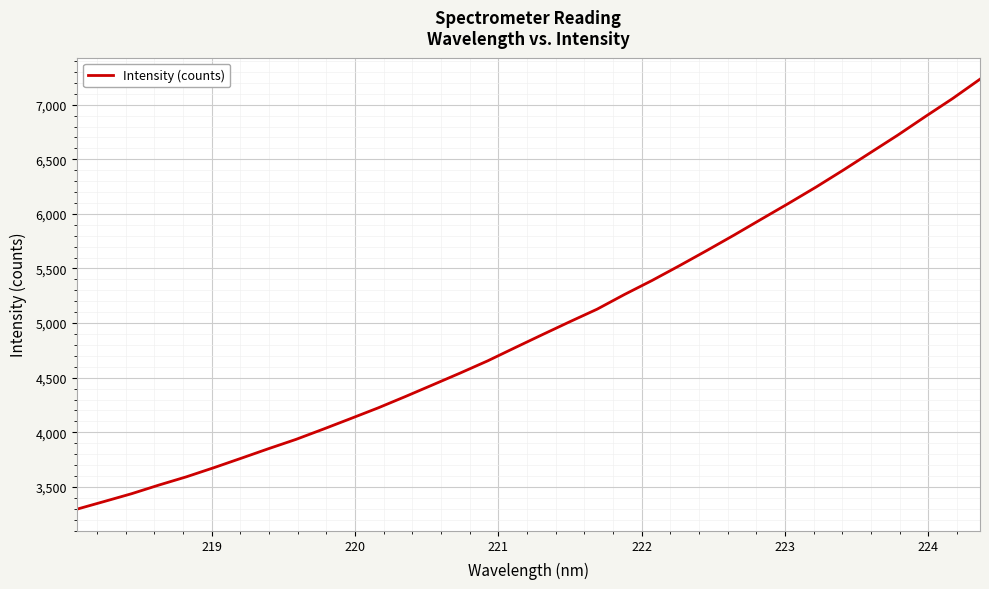

What is the difference between the maximum and minimum values?

3937.7